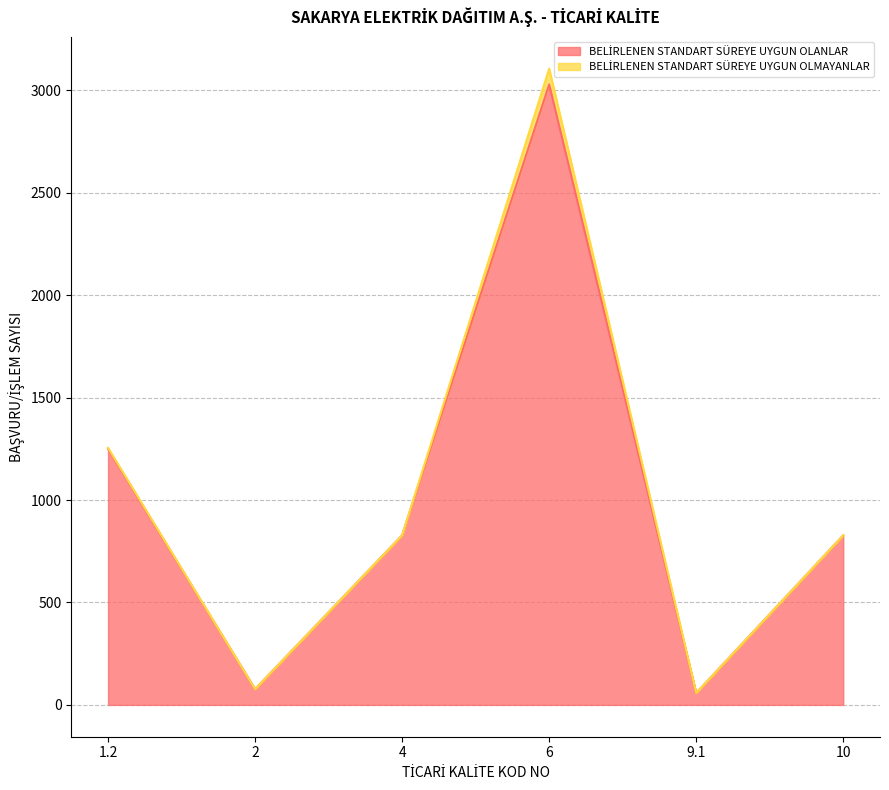

True or false: the data shows 3945 at 6.

False